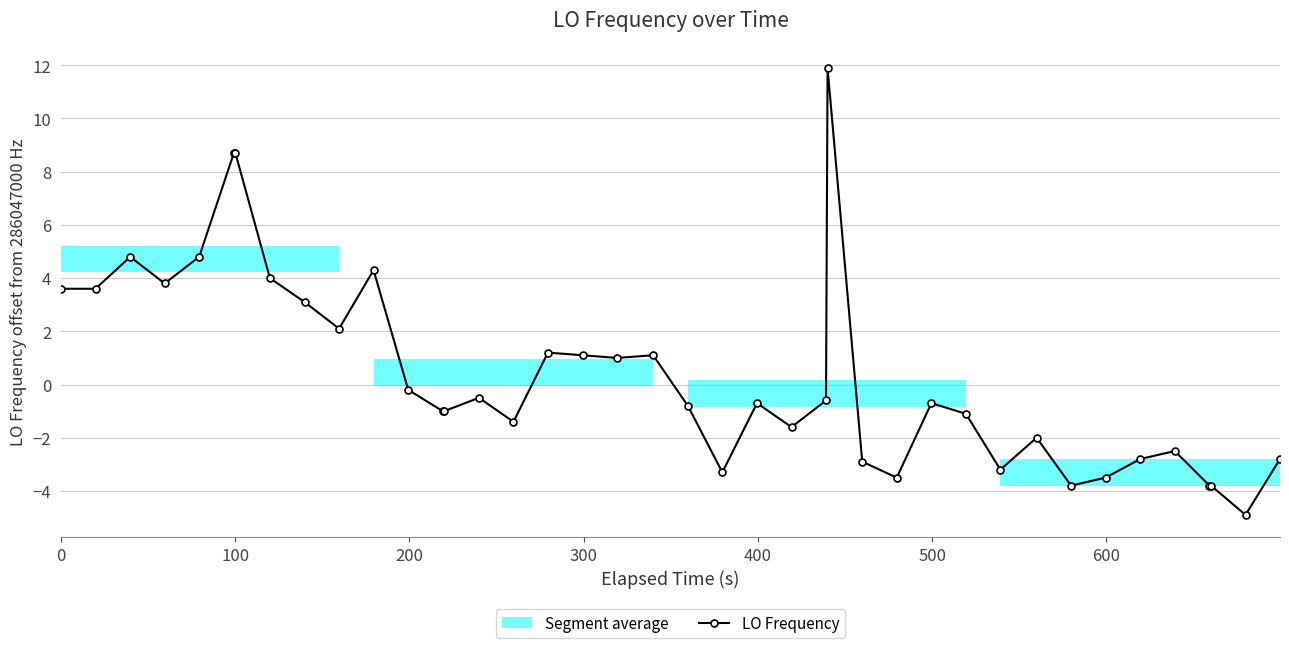

What is the difference between the maximum and minimum values?

16.8